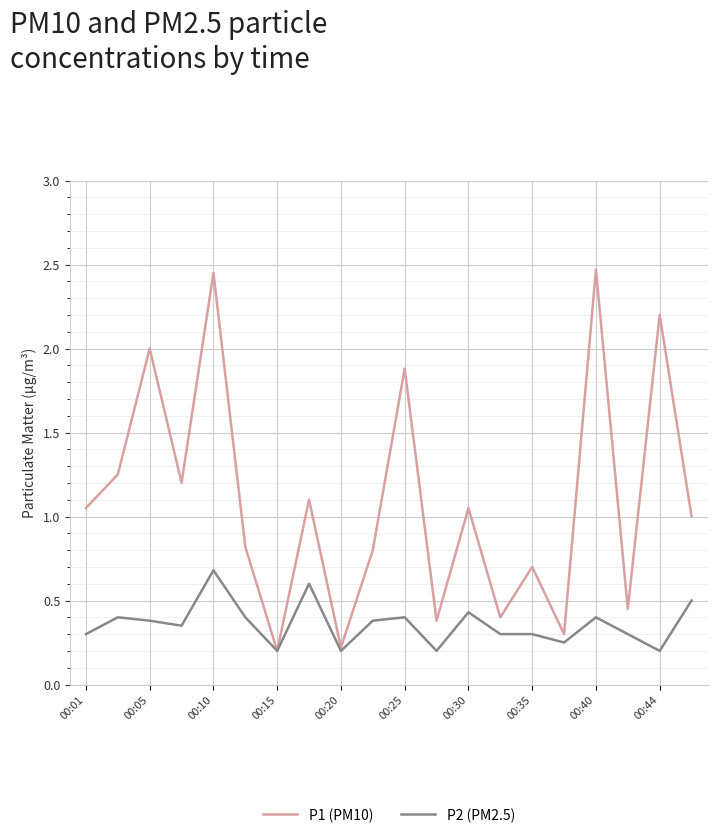

What is the maximum value for P2 (PM2.5)?

0.7